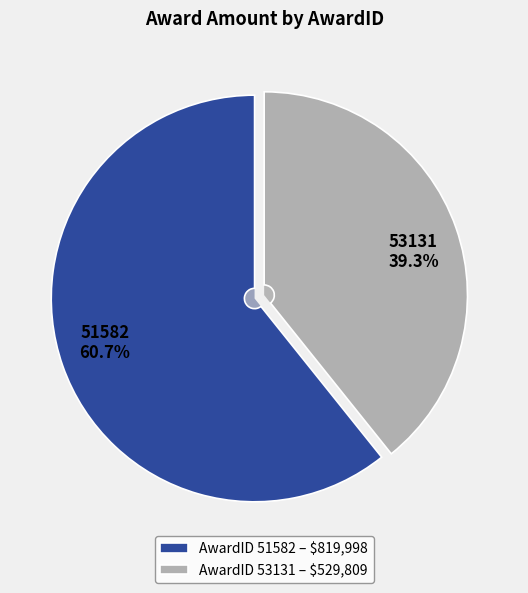

To the nearest percent, what percentage of the pie is 51582?

61%